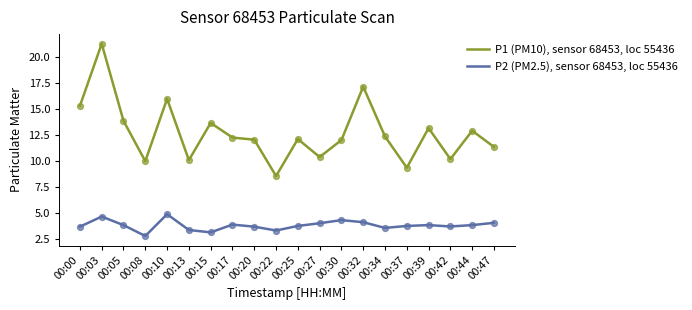

Which series has the largest range (max minus min)?

P1 (PM10), sensor 68453, loc 55436